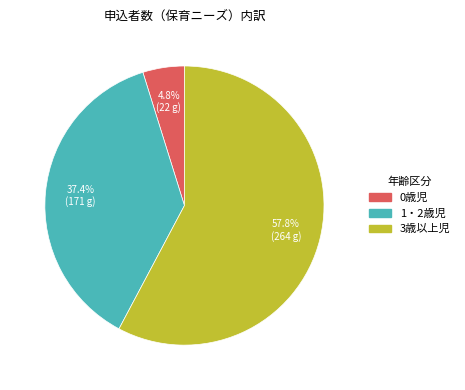

To the nearest percent, what is the difference between the 1・2歳児 and 3歳以上児 slice percentages?

20%